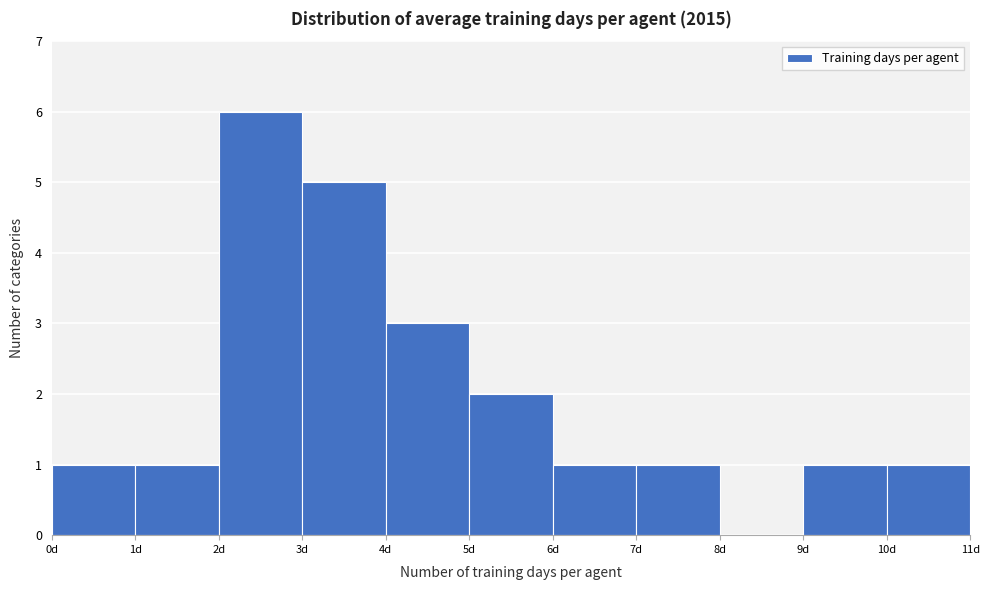

What is the height of the bar covering 7 to 8 on the x-axis? The values are not printed on the chart, so give them approximately, as read against the axis.

1